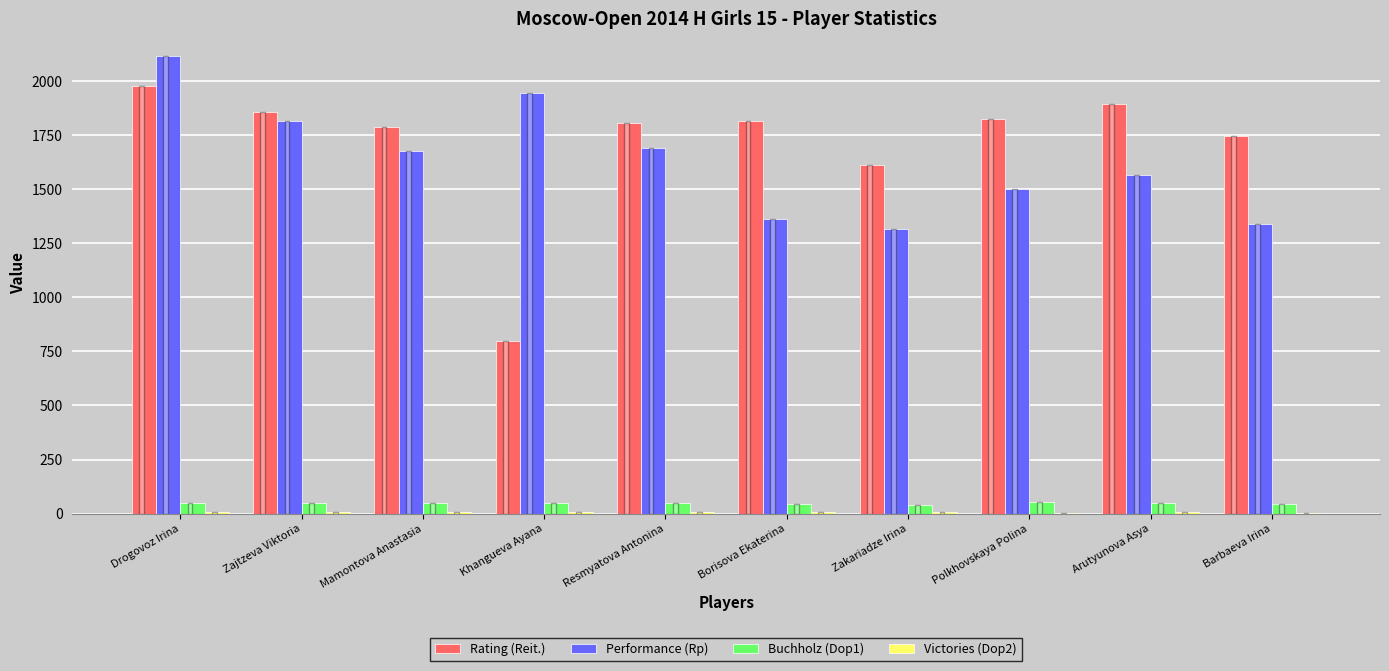

What is the sum of all Performance (Rp) values?

16338